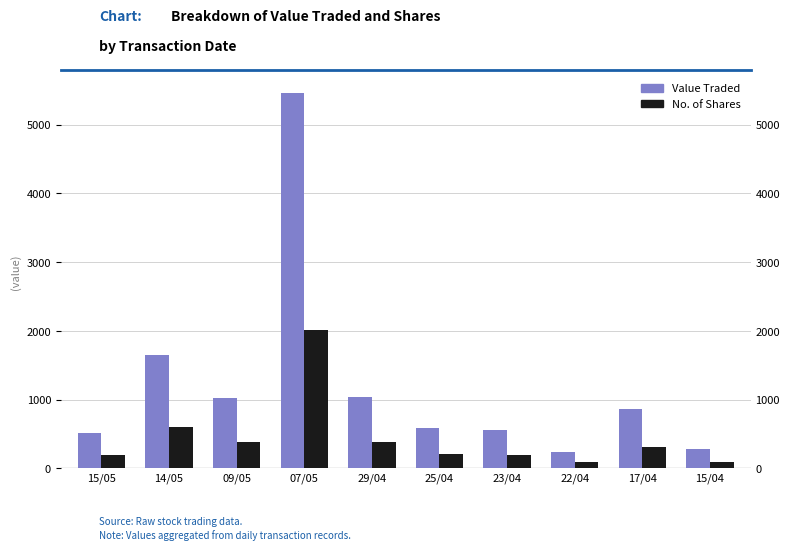

Where is Value Traded nearest to the value 2855?

14/05